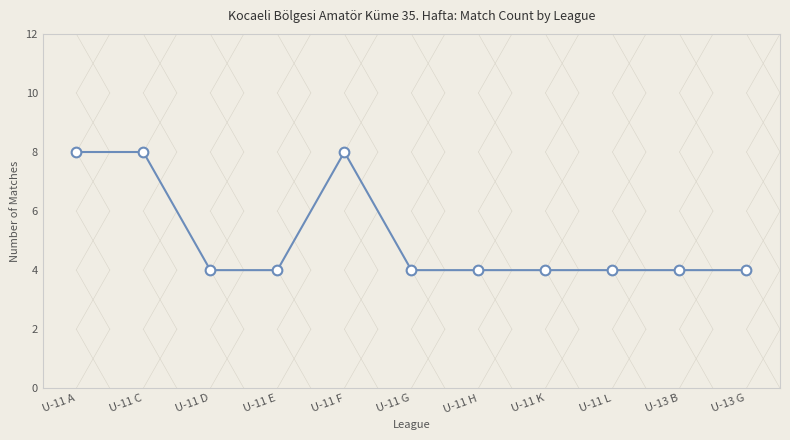

What is the label of the 1st point from the left?

U-11 A